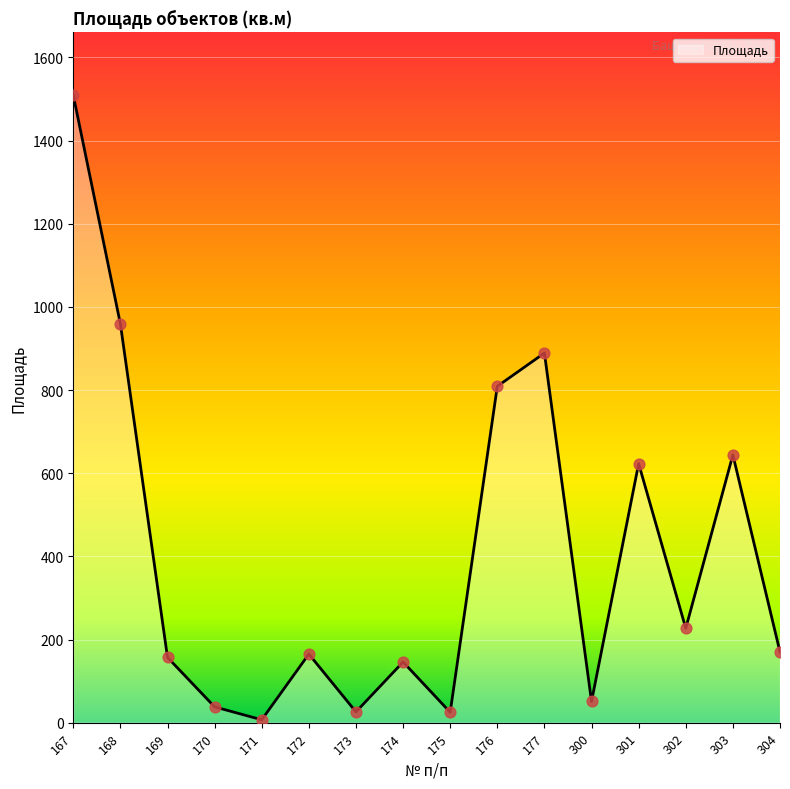

Between 174 and 301, which is larger?

301